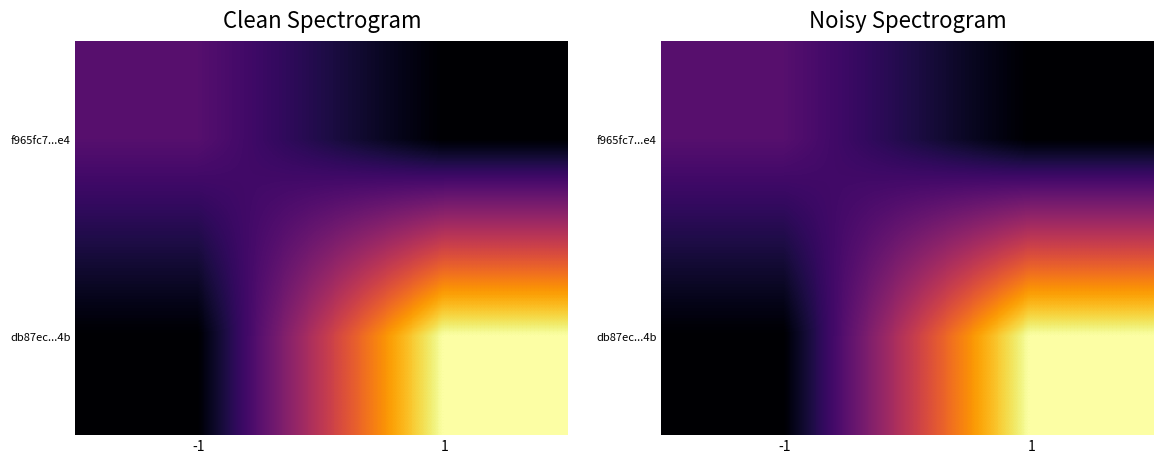

At 1, list the series in order from smallest to largest.

f965fc7...e4, db87ec...4b